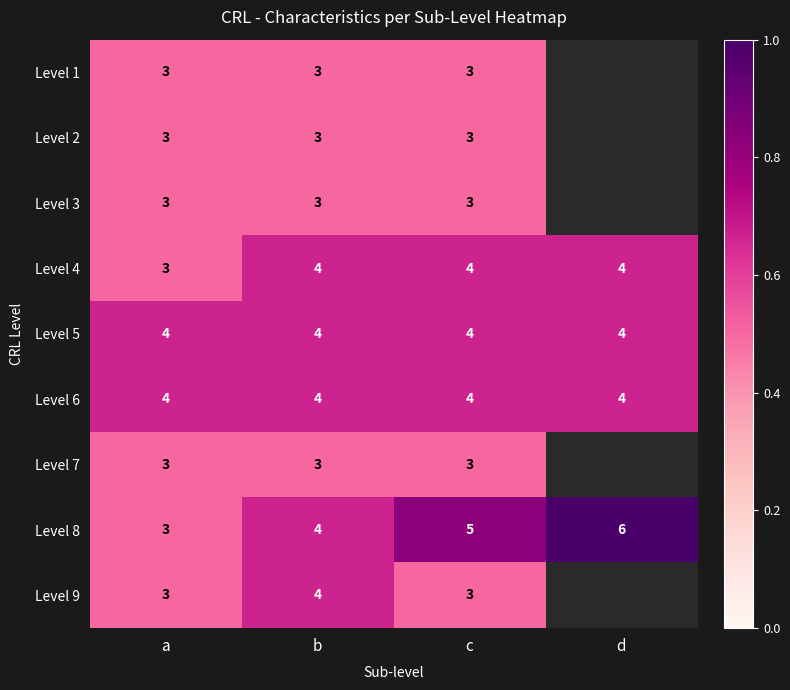

What is the approximate value of Level 5 at d?

4.0